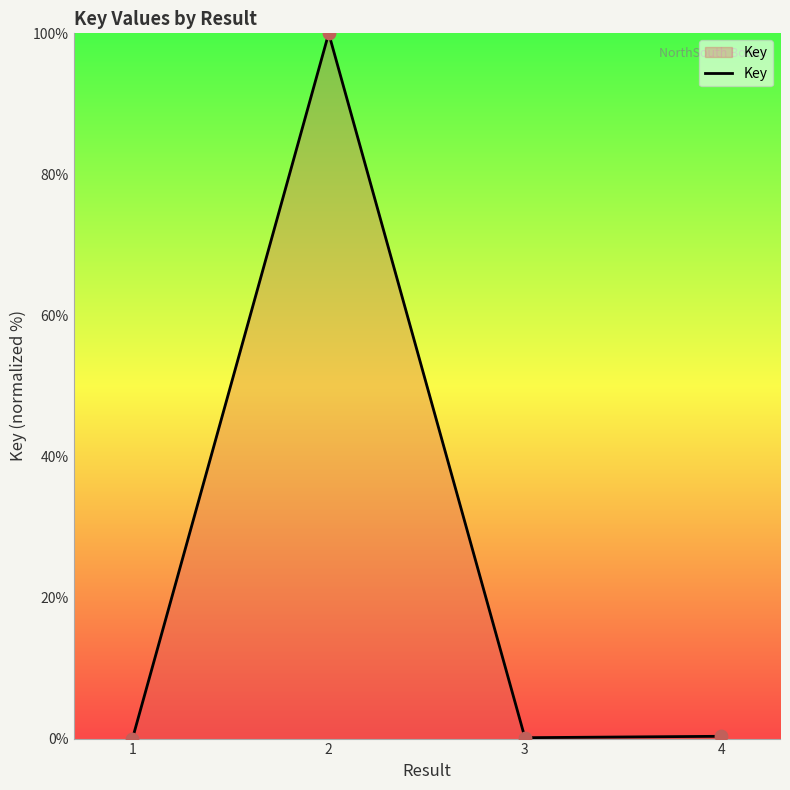

What is the change in value from 3 to 4?

+0.2